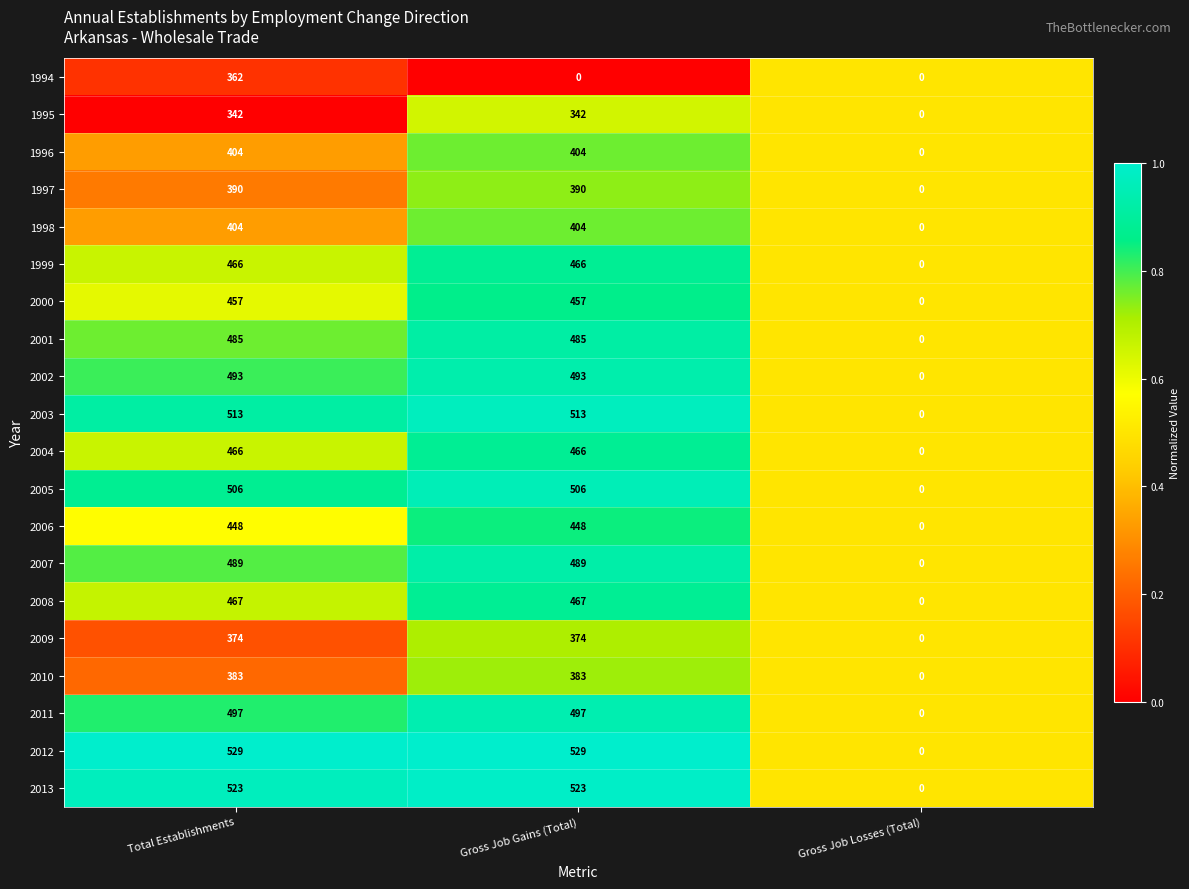

Which series has the largest range (max minus min)?

2012